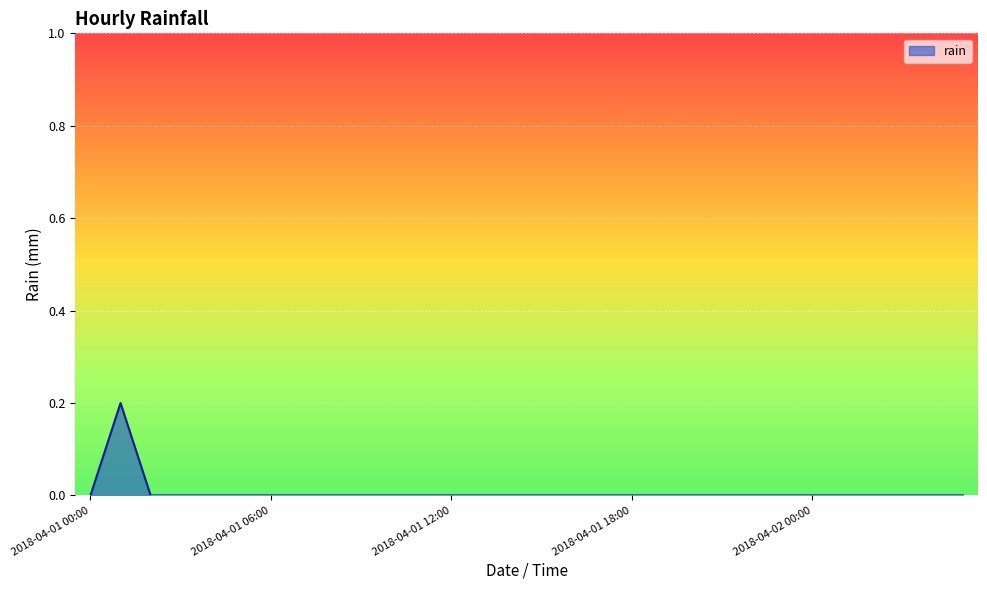

Does the chart display data point markers on the line(s)?

No